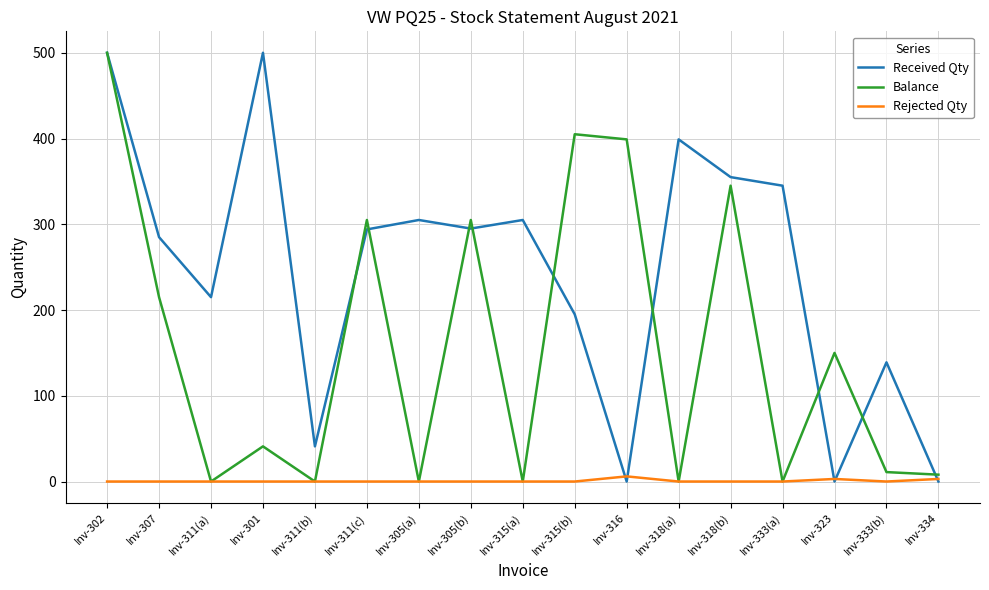

Rank the series by their average value, from highest to lowest.

Received Qty, Balance, Rejected Qty